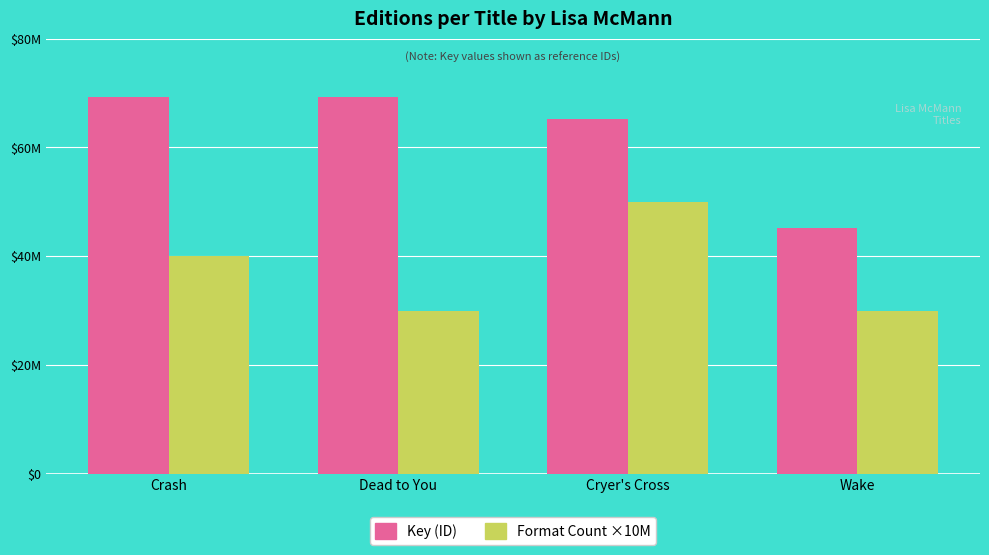

What is the label of the 4th bar from the right?

Crash